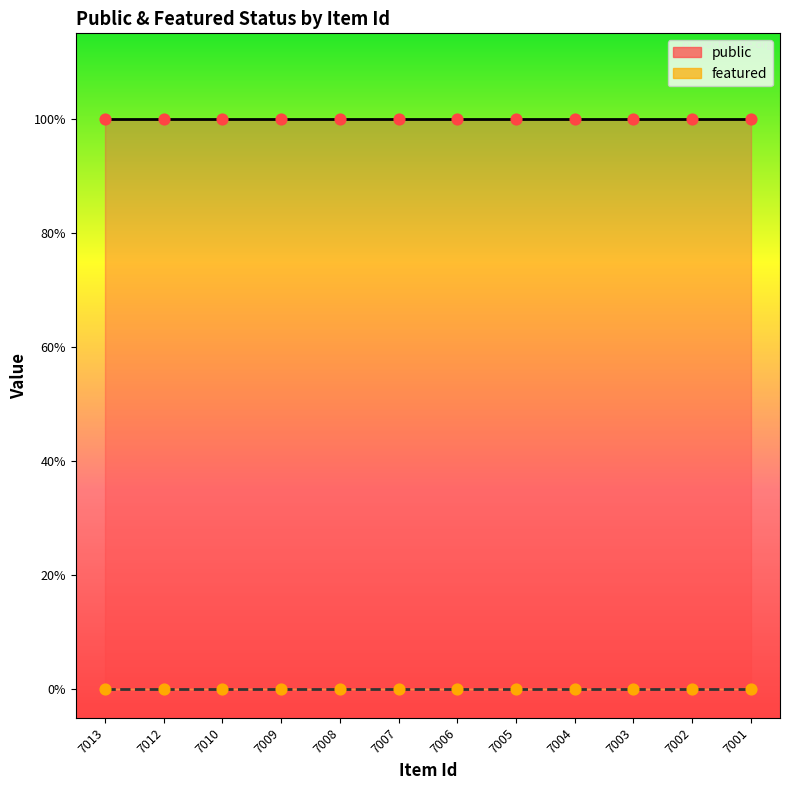

What are all the series names shown in the legend?

public, featured